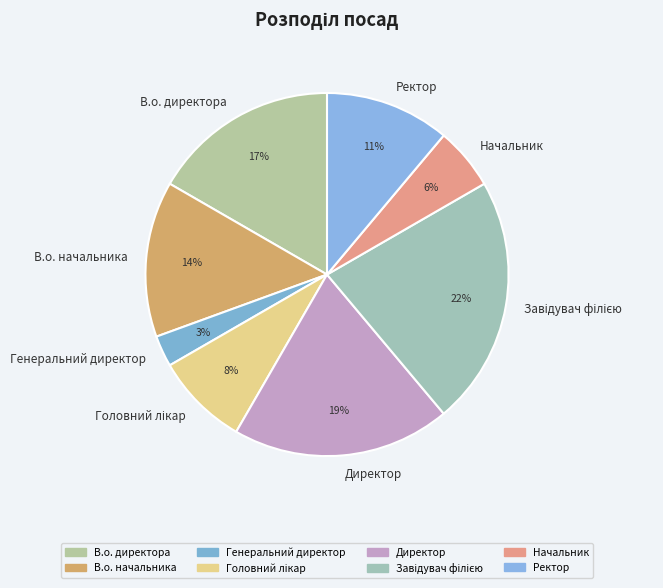

Does Ректор account for over 50% of the chart?

No